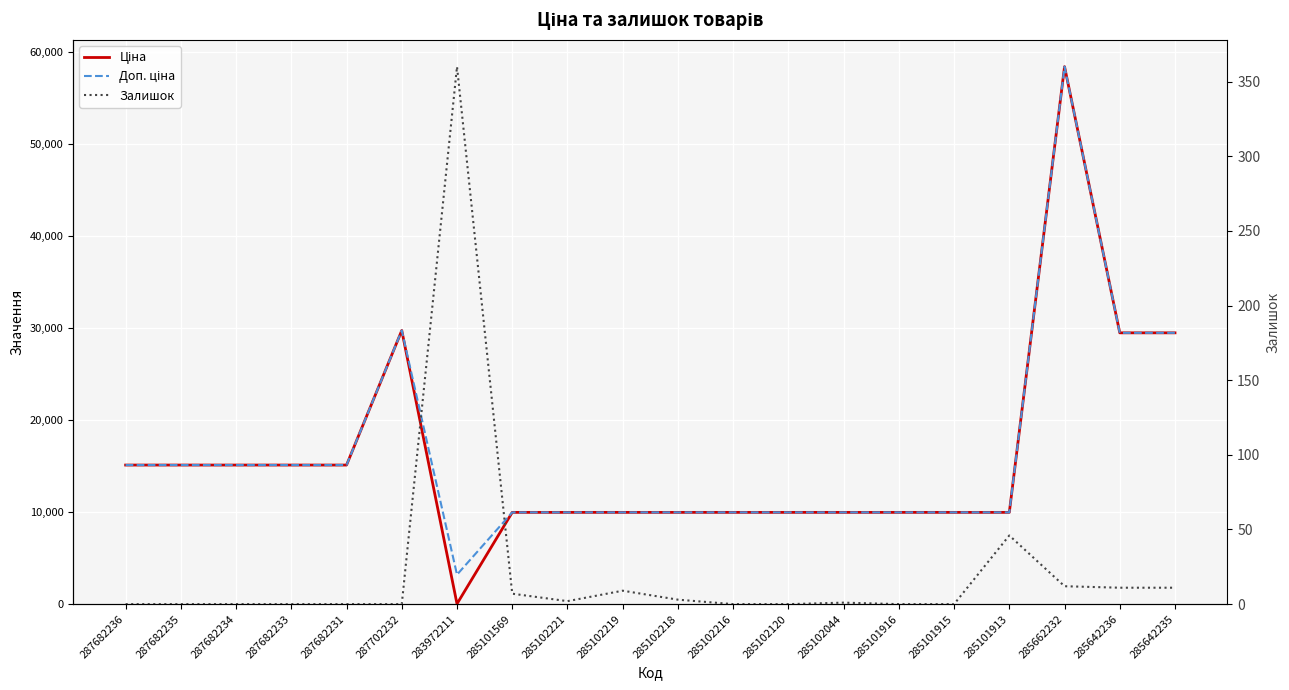

What is the approximate value of Доп. ціна at 285102044?

9975.0